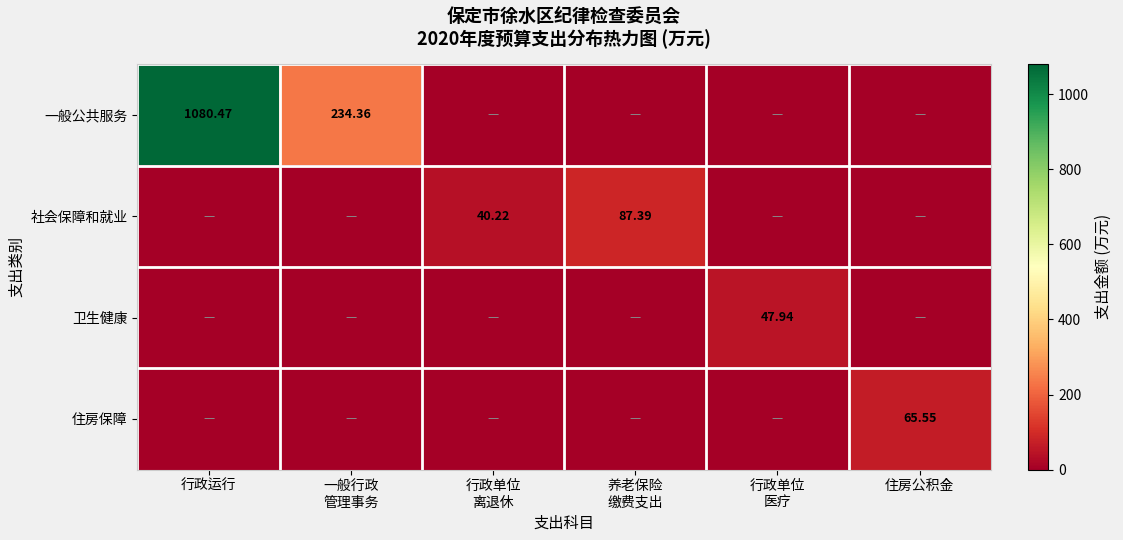

What is the average value of the 社会保障和就业 series?

21.3